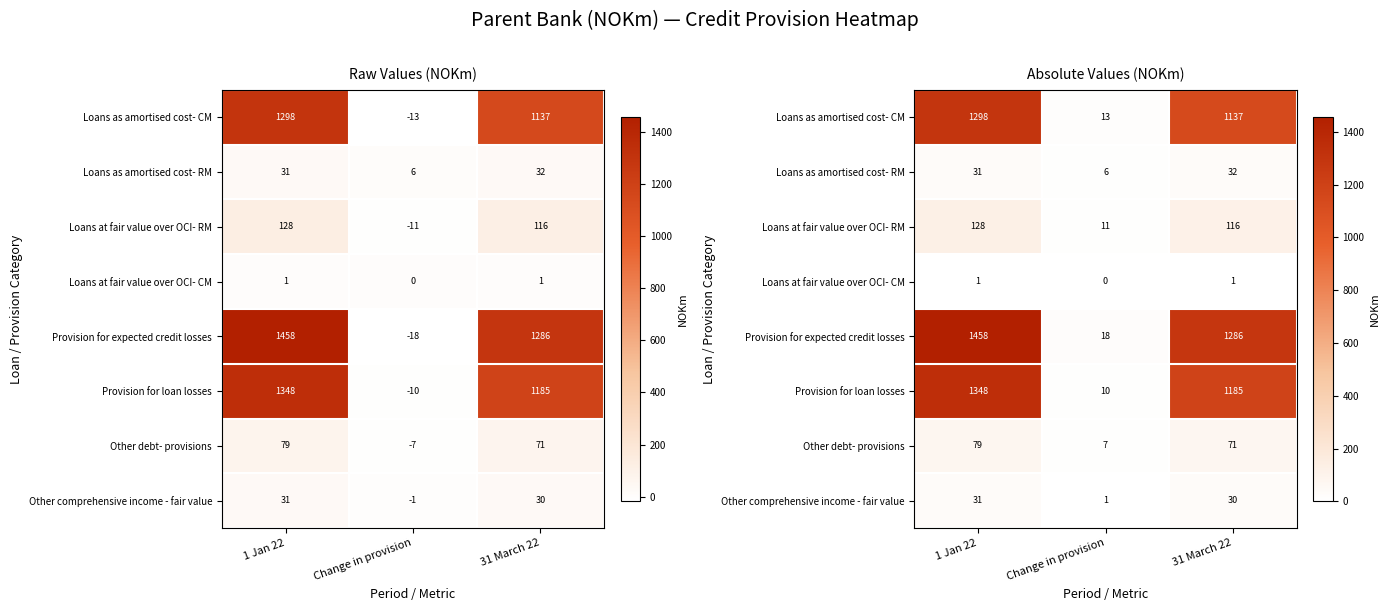

The value of Provision for loan losses at Change in provision is 10. True or false?

True